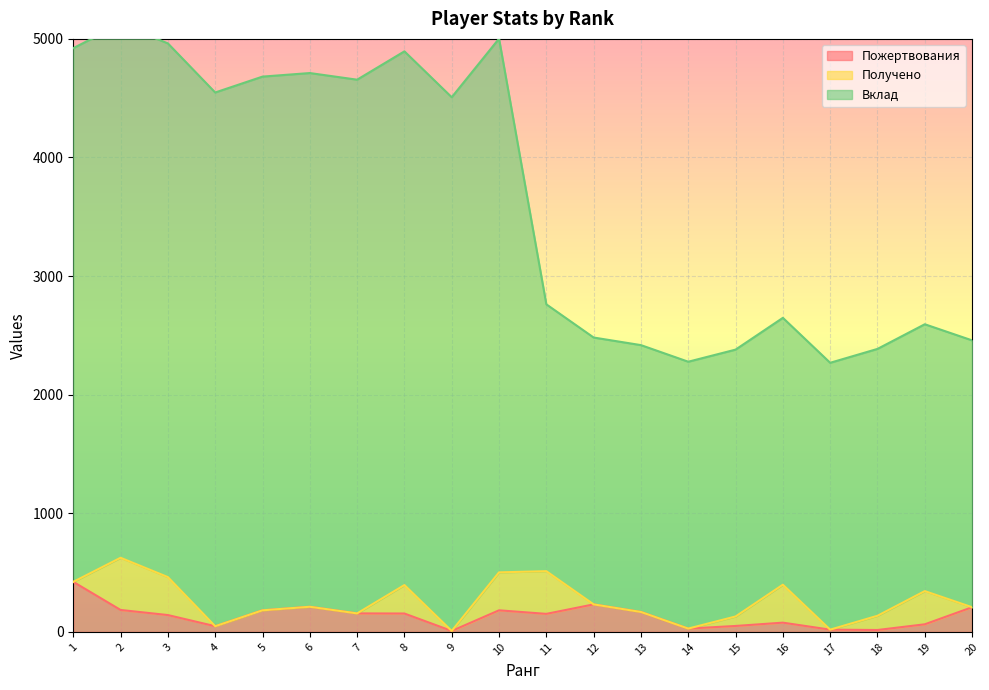

The Вклад series shows 770 at 12. True or false?

False